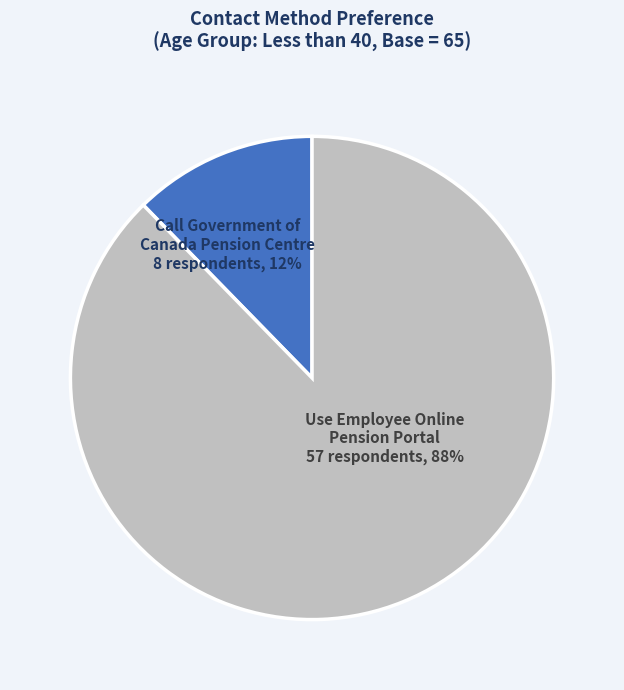

Is it true that Use Employee Online Pension Portal is 77% of the pie?

False